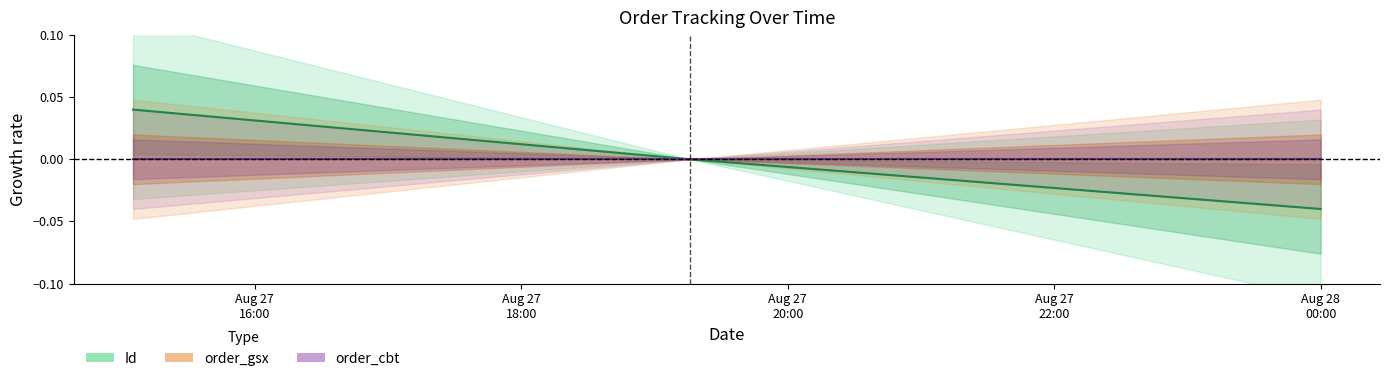

How many lines are shown in the chart?

3